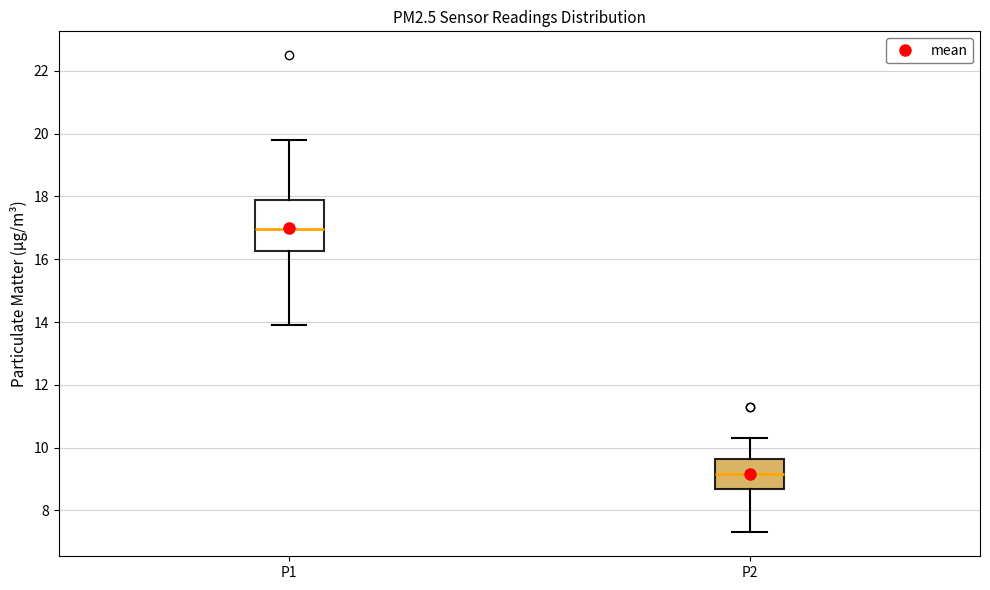

Reading left to right, transcribe this box plot: for each box, give where its median line is, the range the box spans, and where its two whiskers end, as read against the y-axis. The values are not printed on the chart, so give them approximately, as read against the axis.

P1: median 17.0, box 16.2 to 18.0, whiskers 14.0 to 19.8
P2: median 9.2, box 8.6 to 9.6, whiskers 7.4 to 10.4